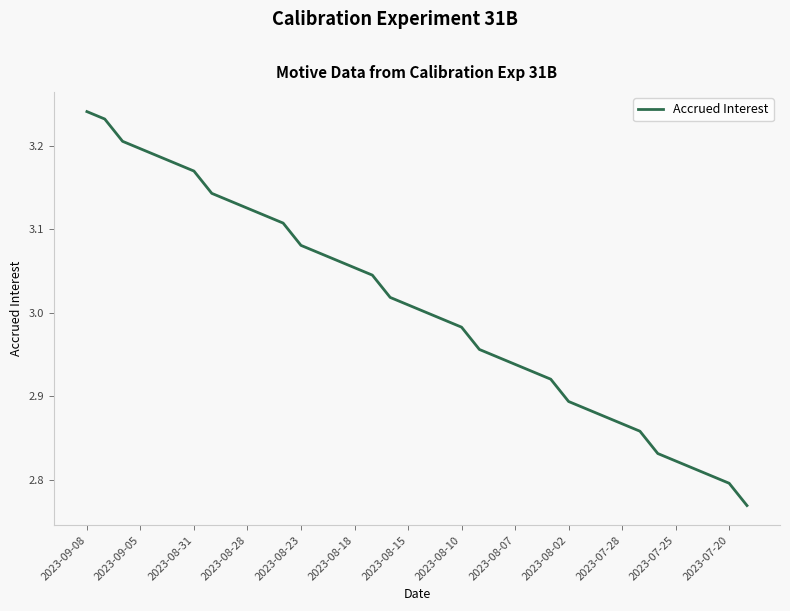

What is the difference between the maximum and minimum values?

0.5